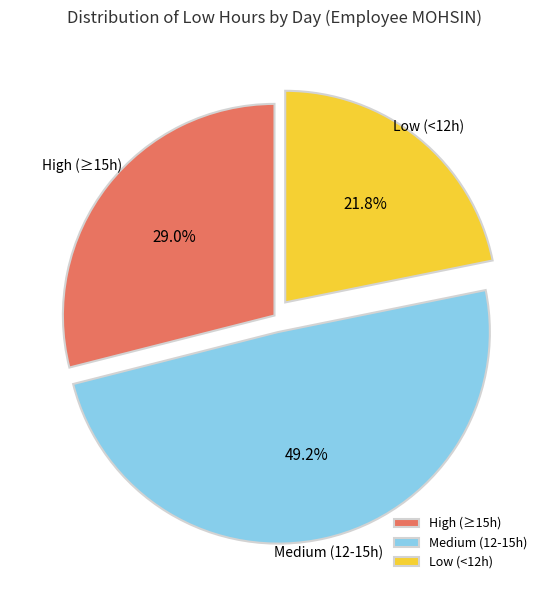

Rank the categories by value from highest to lowest.

Medium (12-15h), High (≥15h), Low (<12h)